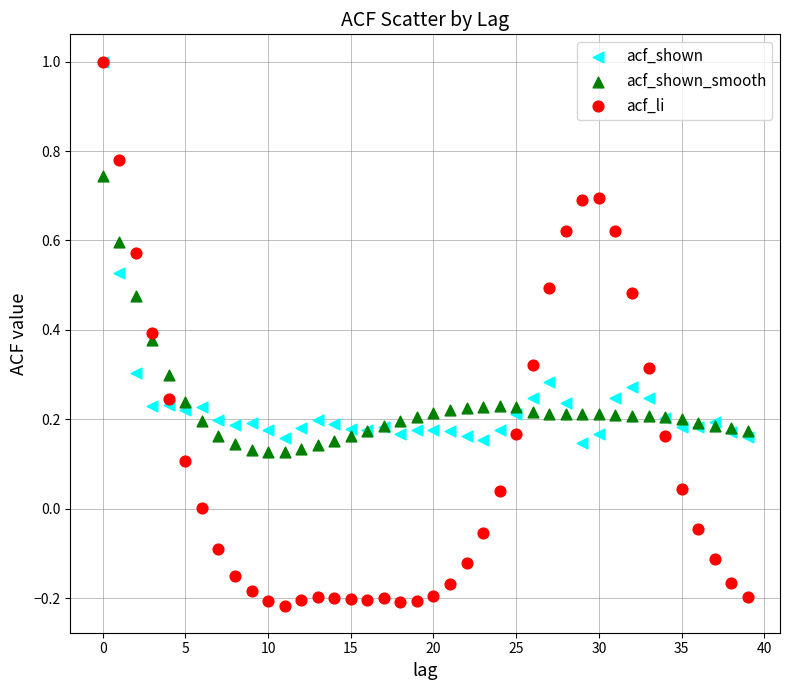

Which series reaches the minimum Y coordinate?

acf_li